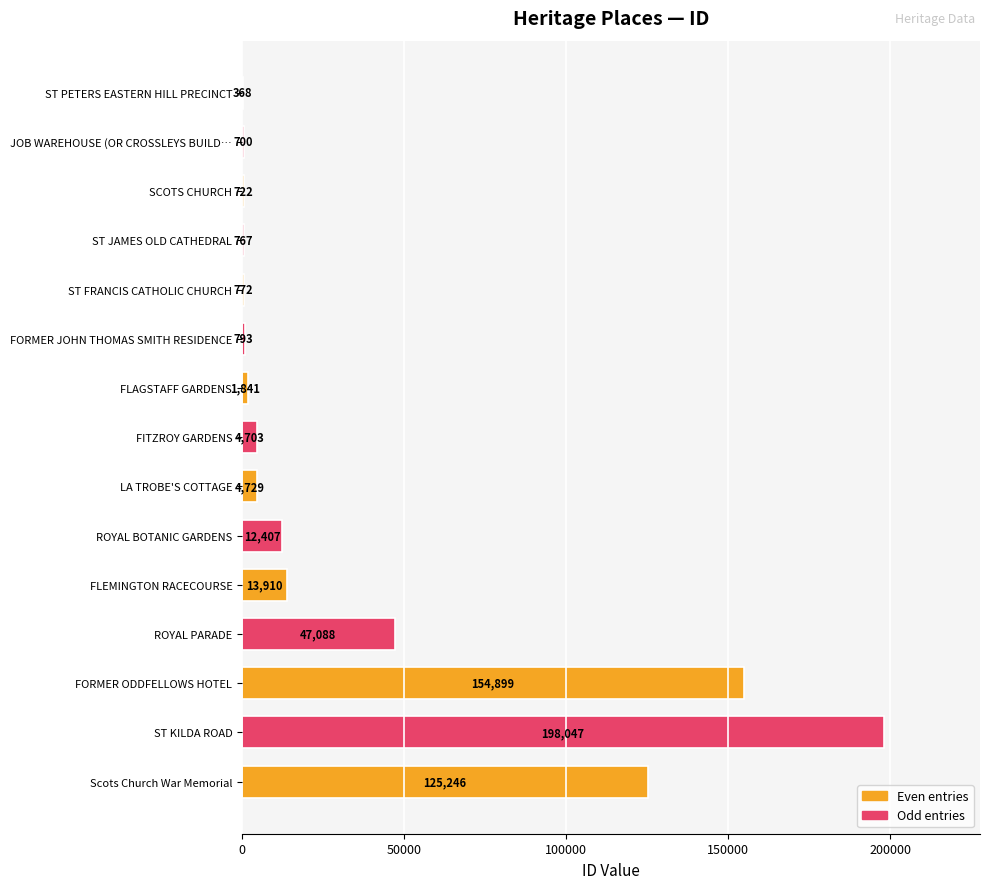

Read the value at ROYAL BOTANIC GARDENS, to the nearest 10.

12410